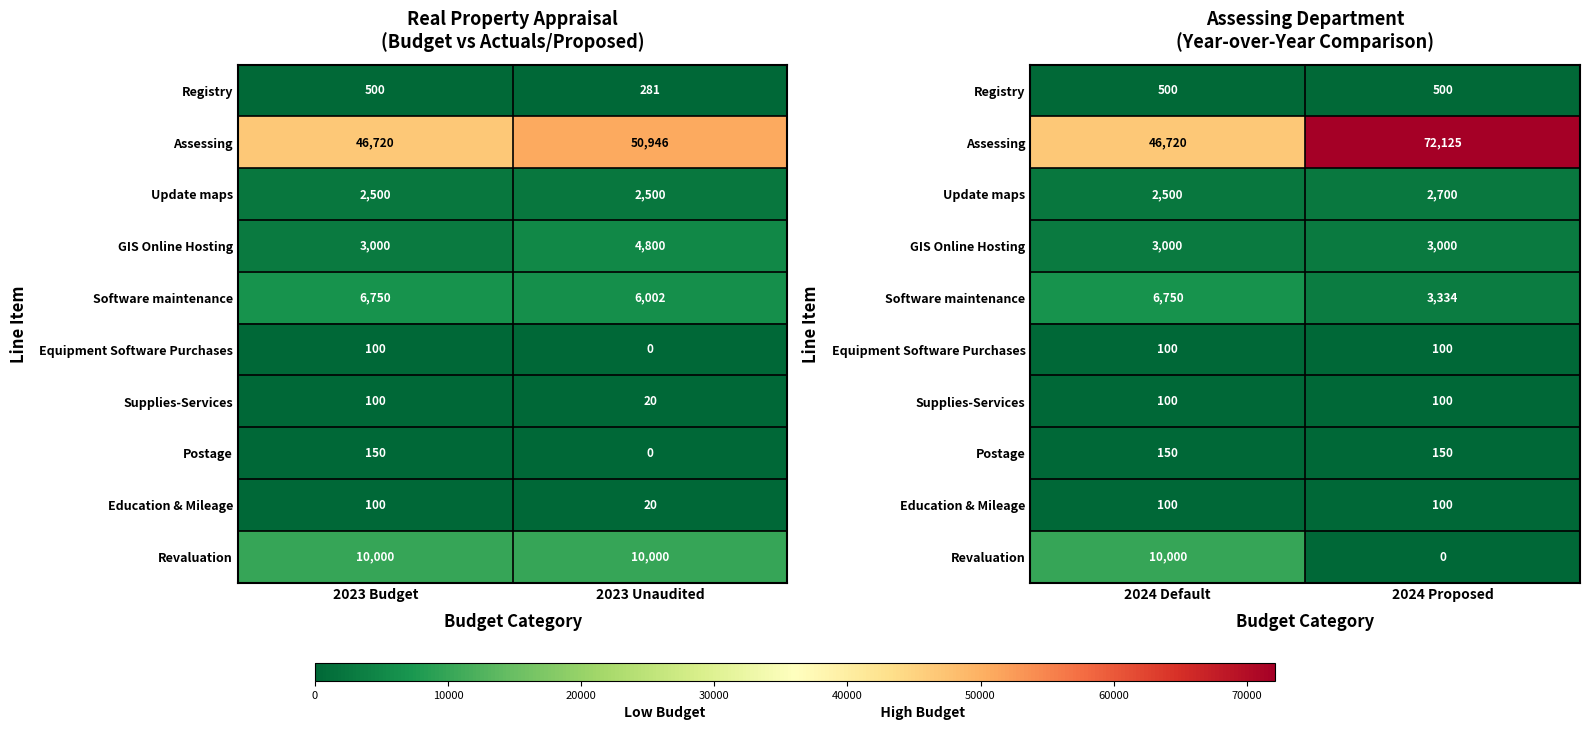

Which series has the widest spread of values?

Assessing